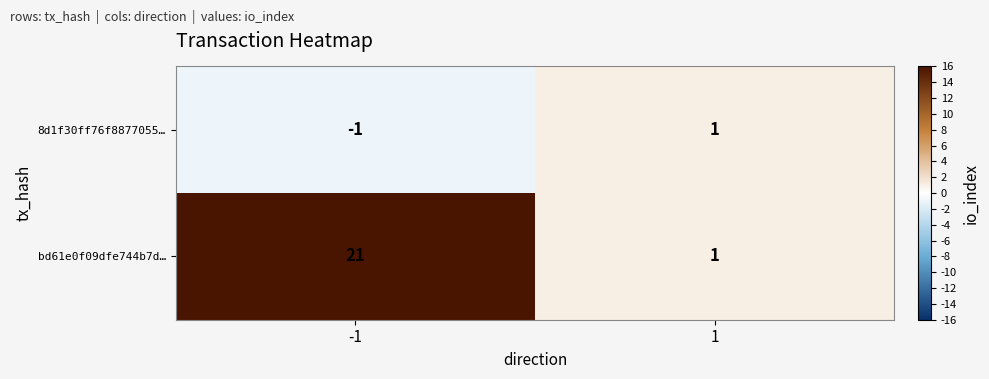

What is the maximum value shown in the chart?

21